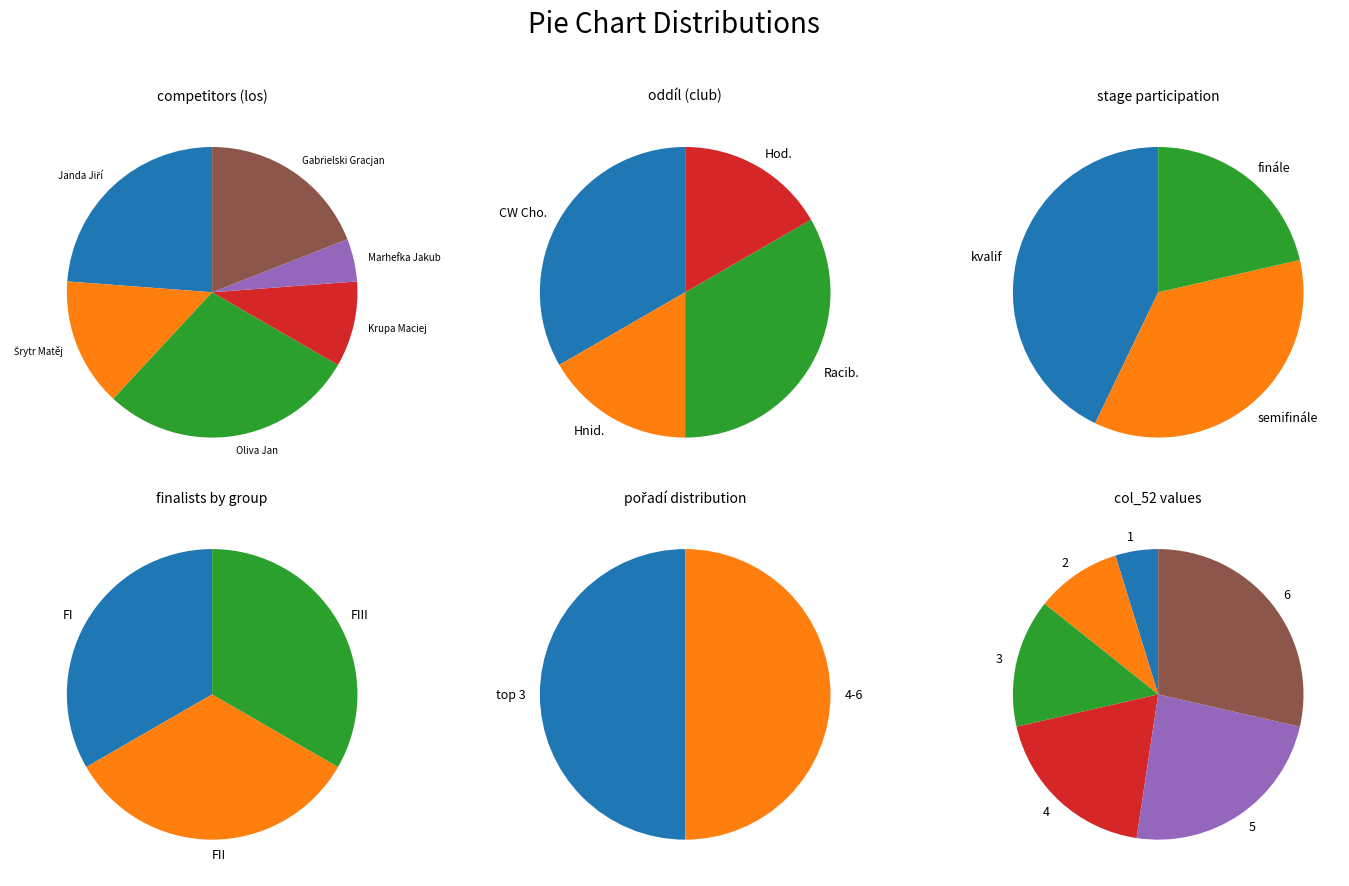

To the nearest percent, what is the average slice percentage?

17%